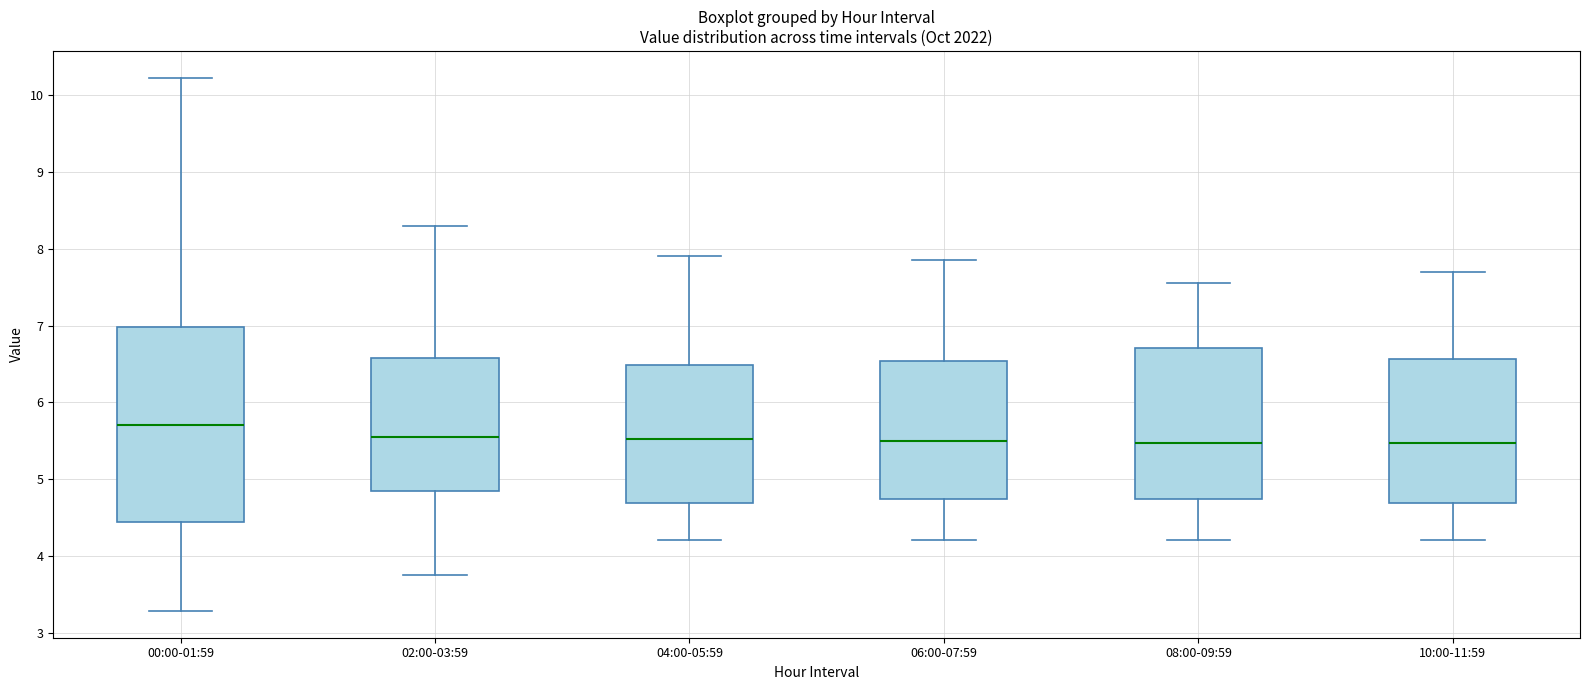

Which box's median line is the highest?

00:00-01:59